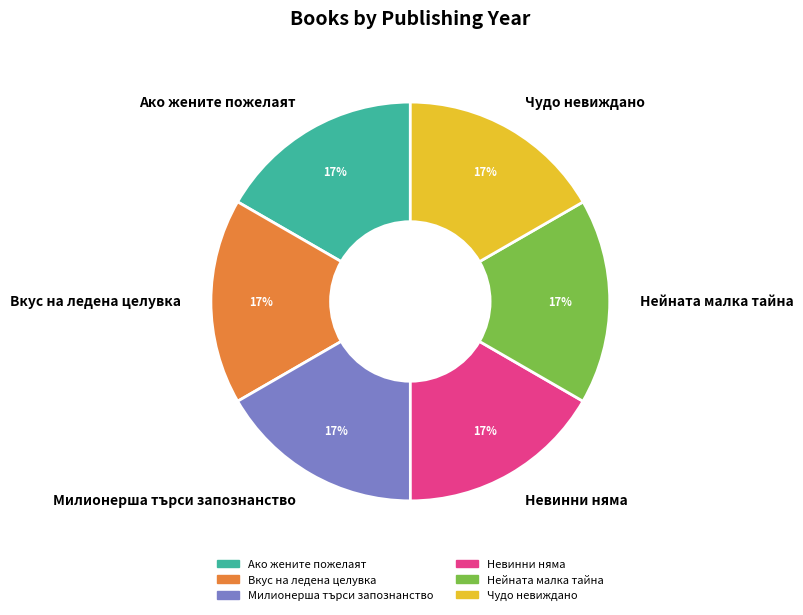

To the nearest percent, what portion does Невинни няма represent?

17%